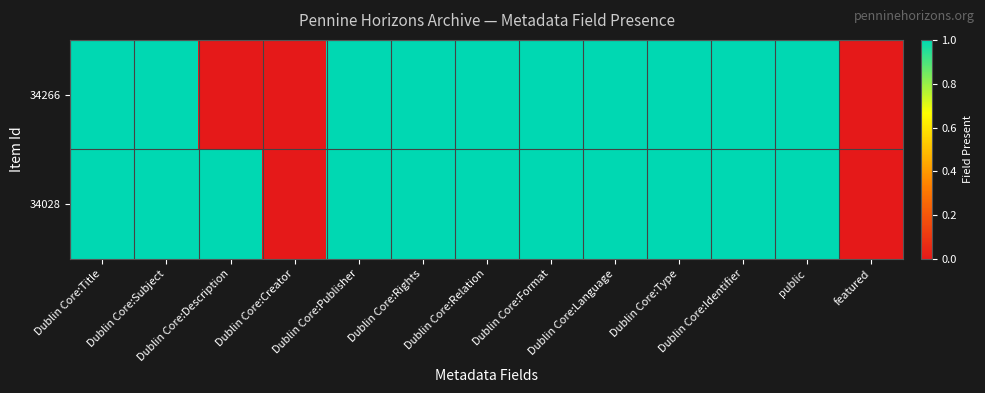

At which category is the sum across all series the highest?

Dublin Core:Title